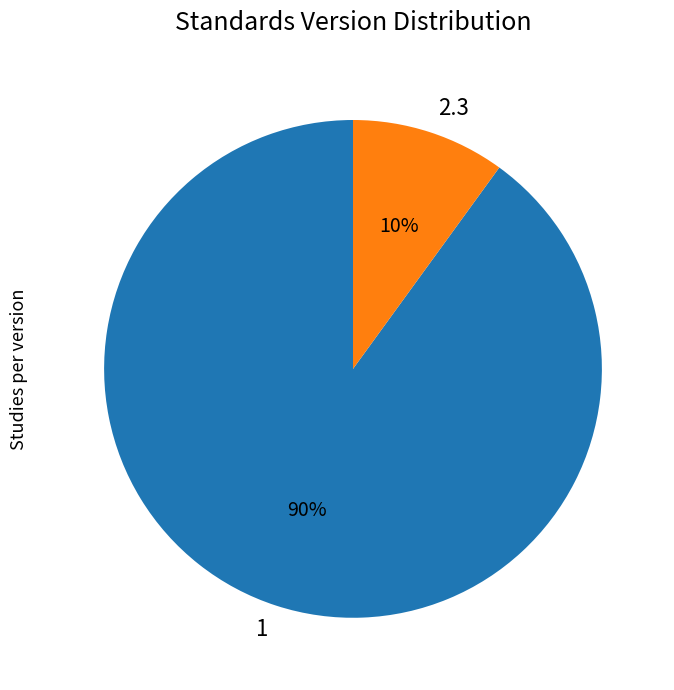

To the nearest percent, what portion does 1 represent?

90%